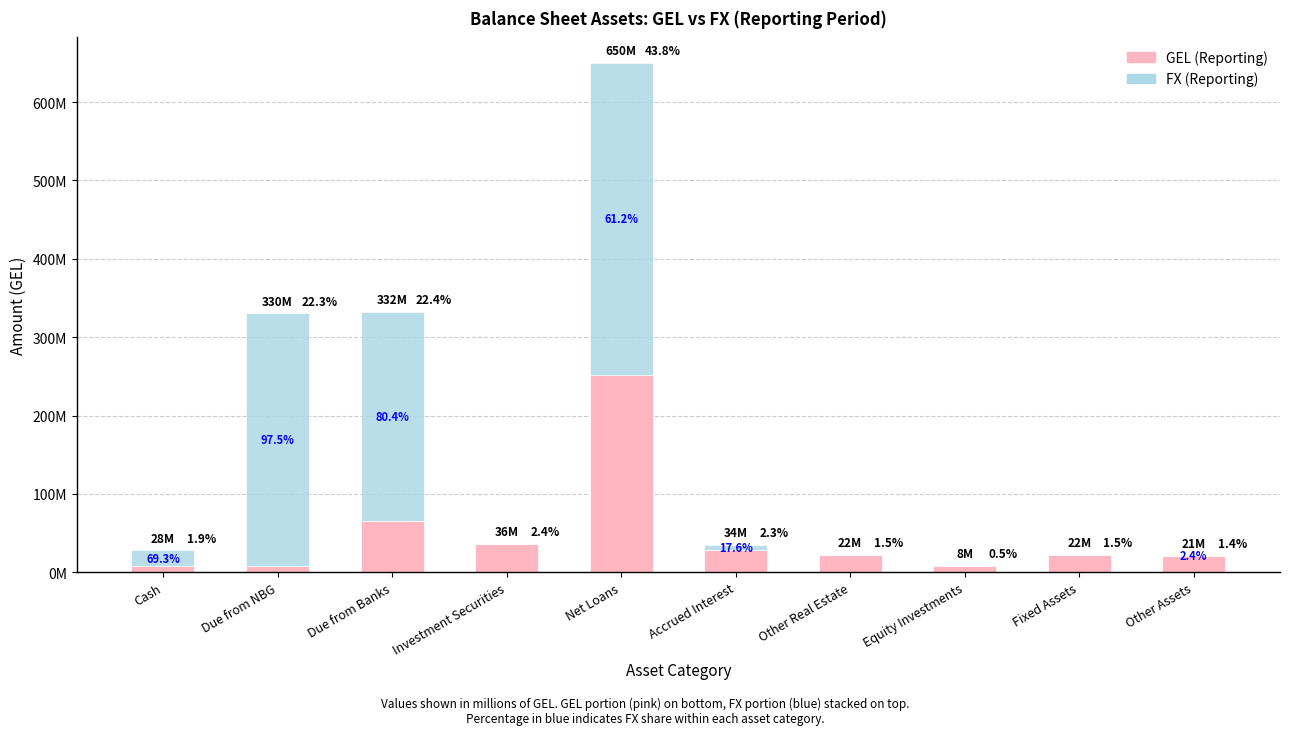

Where does the FX (Reporting) series first go above 6078200?

Cash